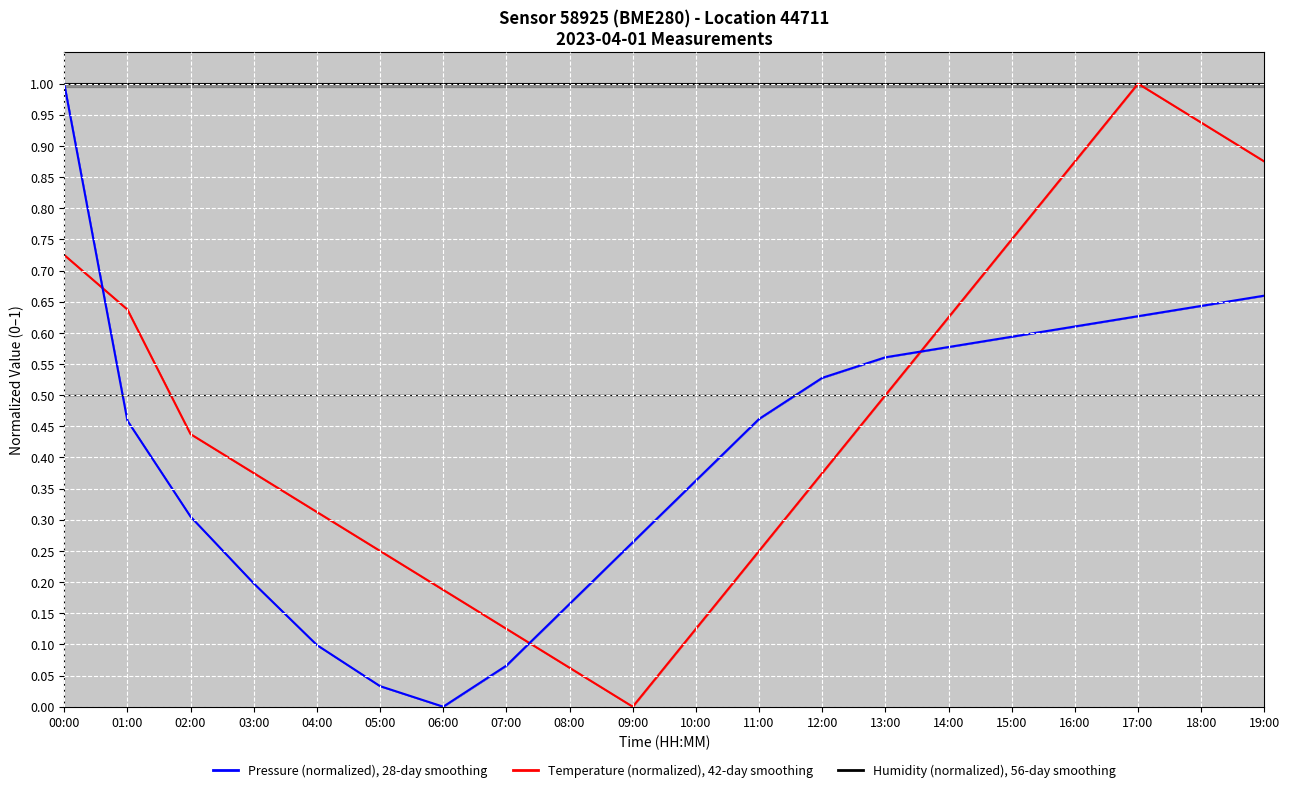

Which has a higher value, 04:00 or 06:00?

04:00